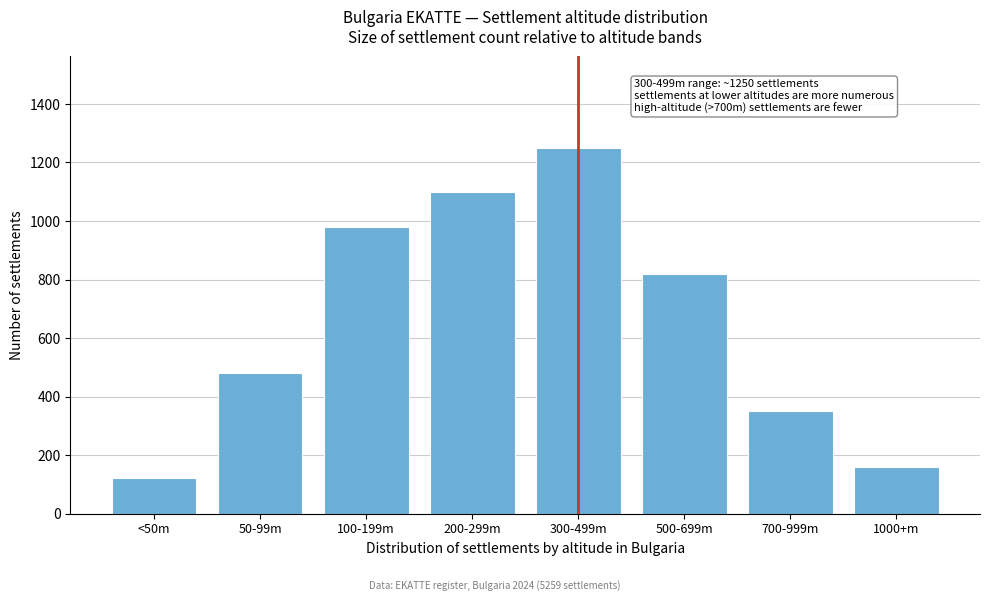

Reading right to left, what are all the values shown in this chart?

159	350	820	1250	1100	980	480	120